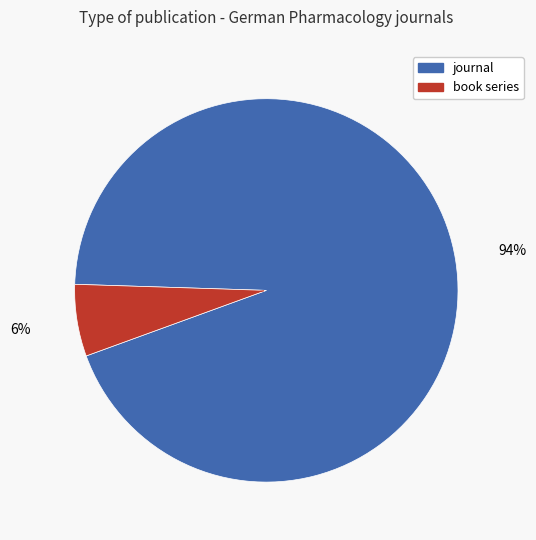

Combined, do book series and journal account for over 50%?

Yes